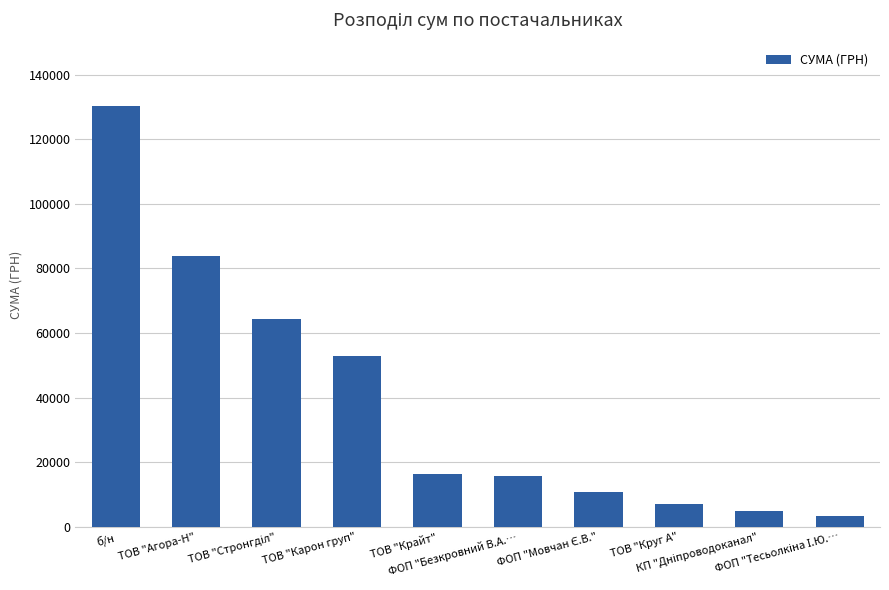

How many values are below 16282?

5